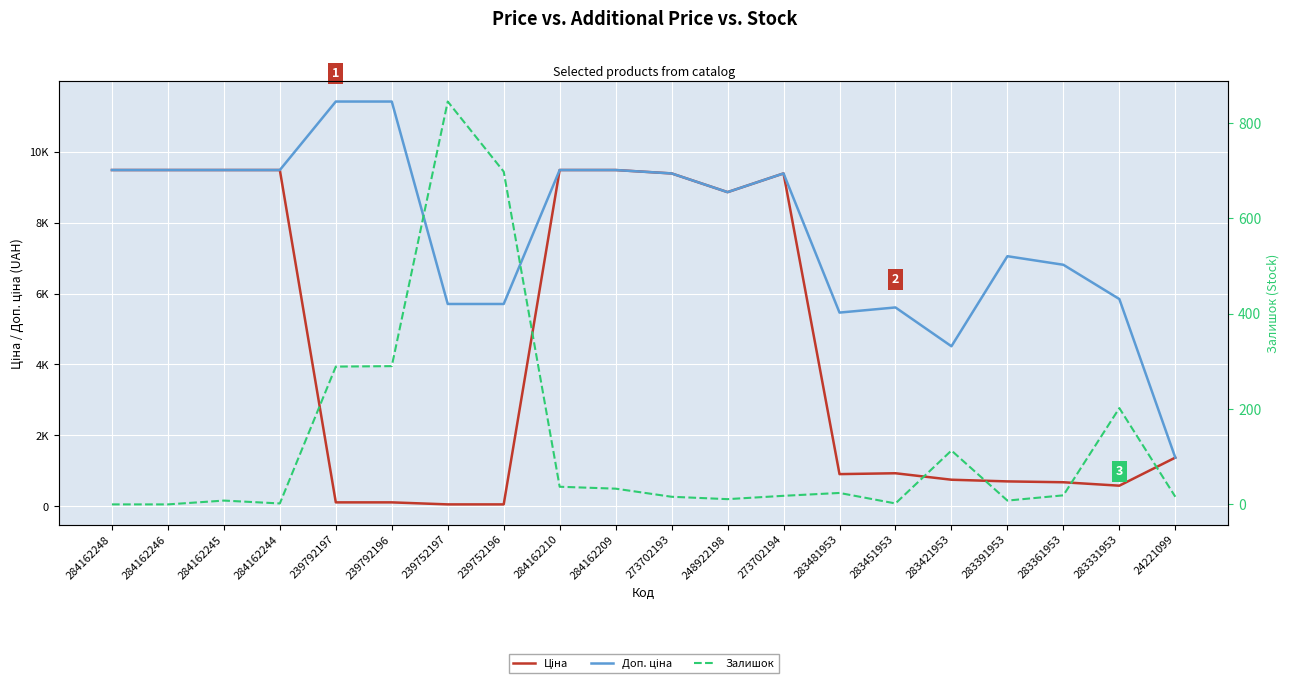

At which label is Доп. ціна closest to 6392?

283361953